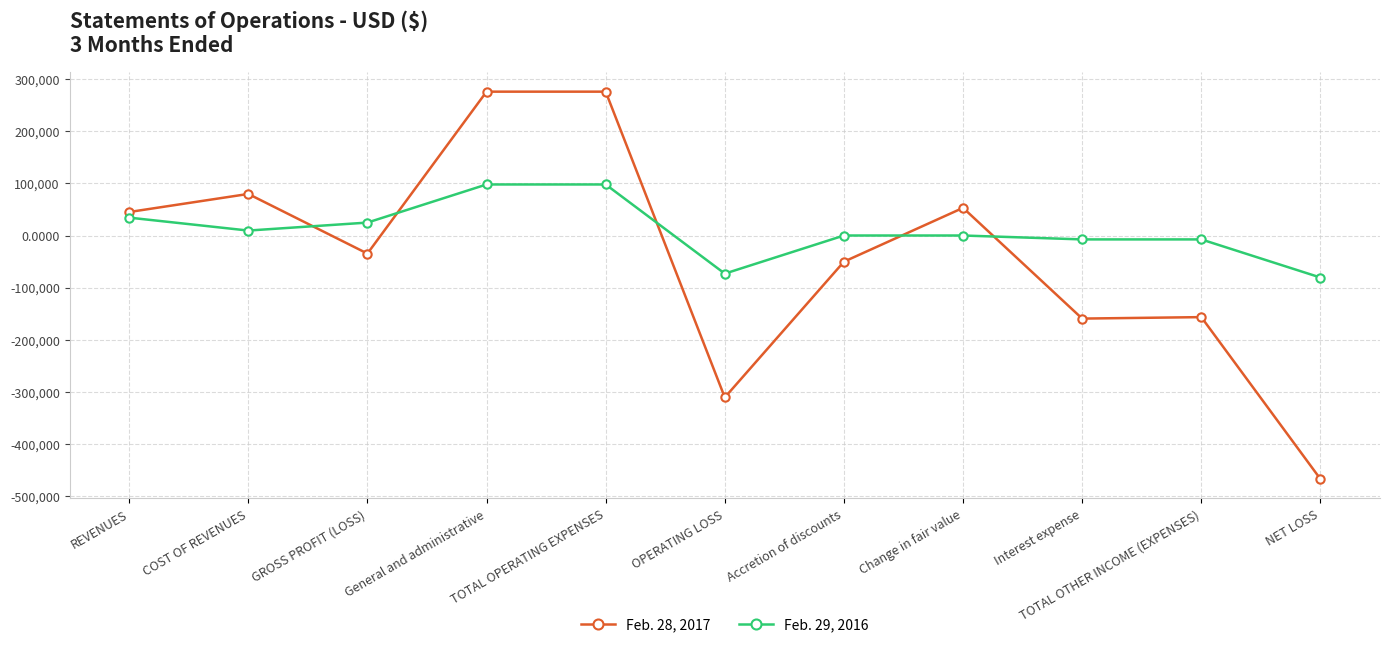

What is the difference between the highest and lowest values at TOTAL OPERATING EXPENSES?

178333